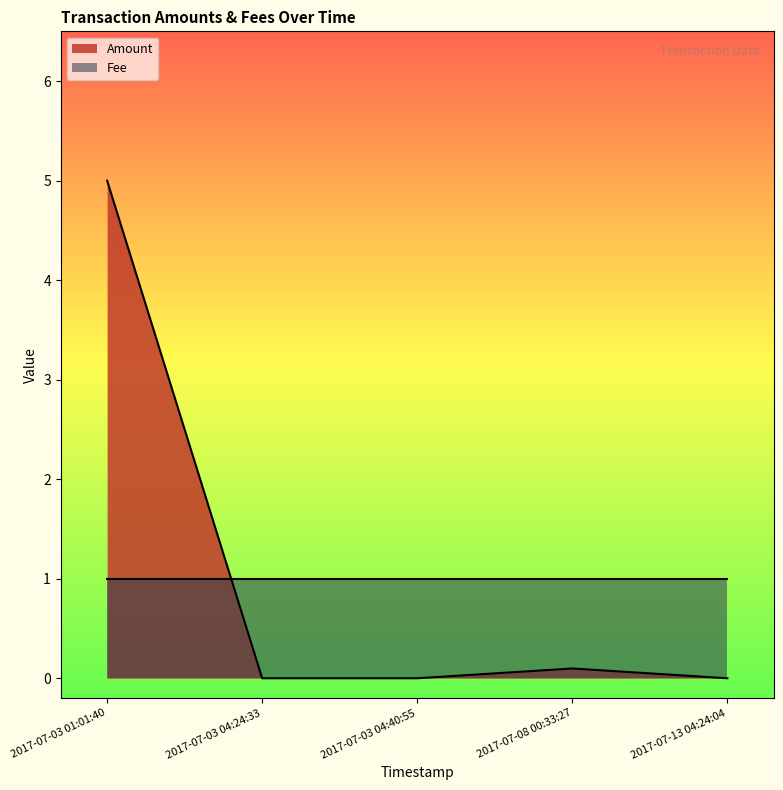

Which series has the largest range (max minus min)?

Amount